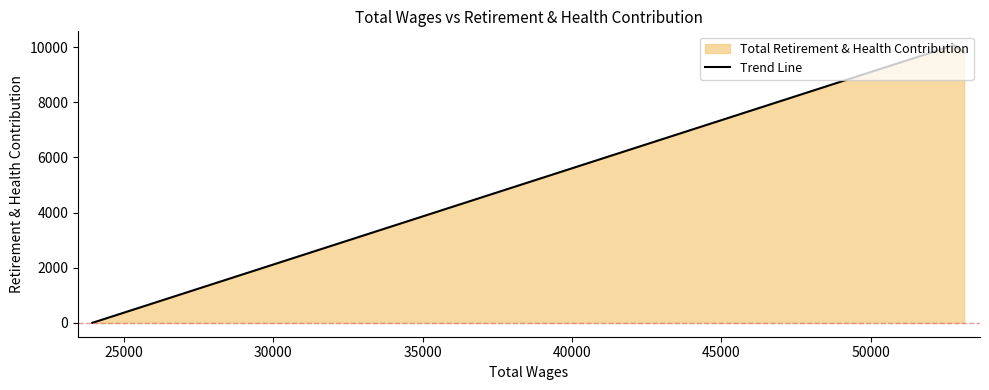

What is the average value?

6627